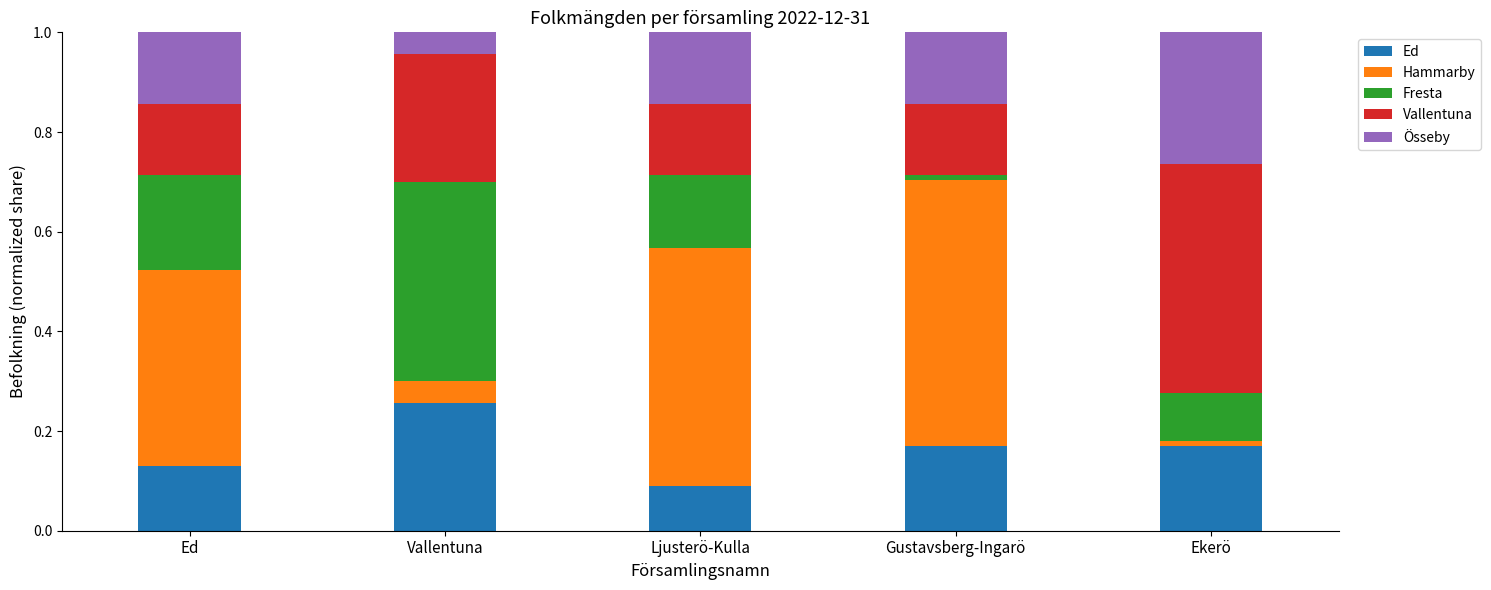

Are the bars horizontal?

No